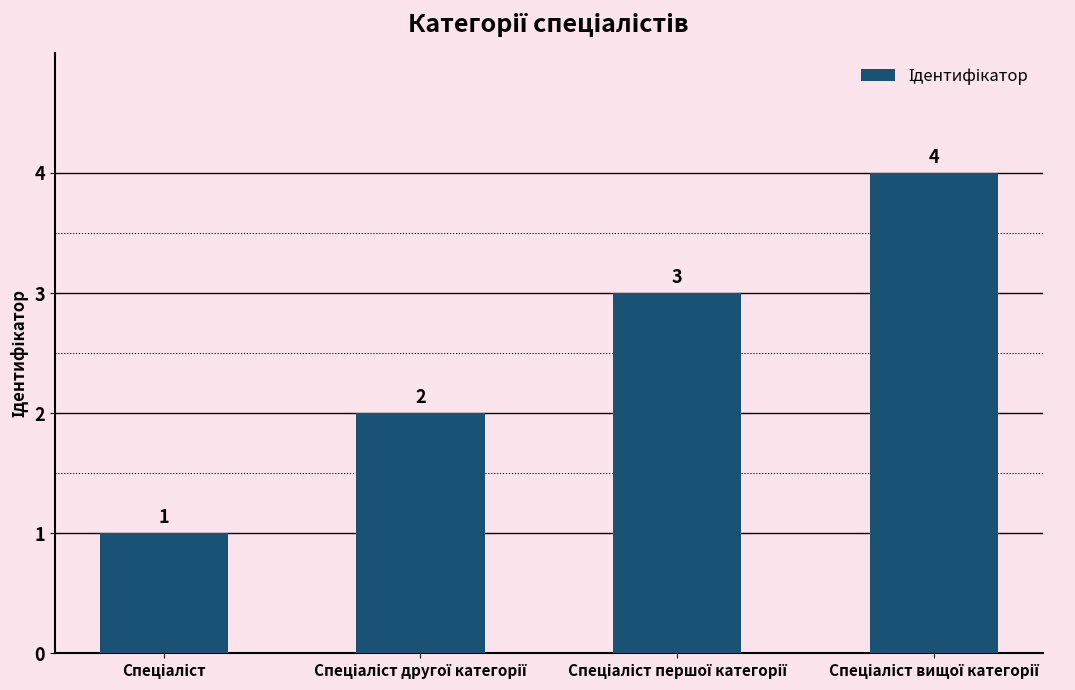

What is the maximum value shown in the chart?

4